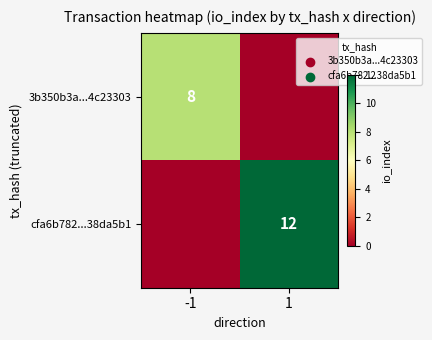

The value of cfa6b782...38da5b1 at 1 is 12. True or false?

True